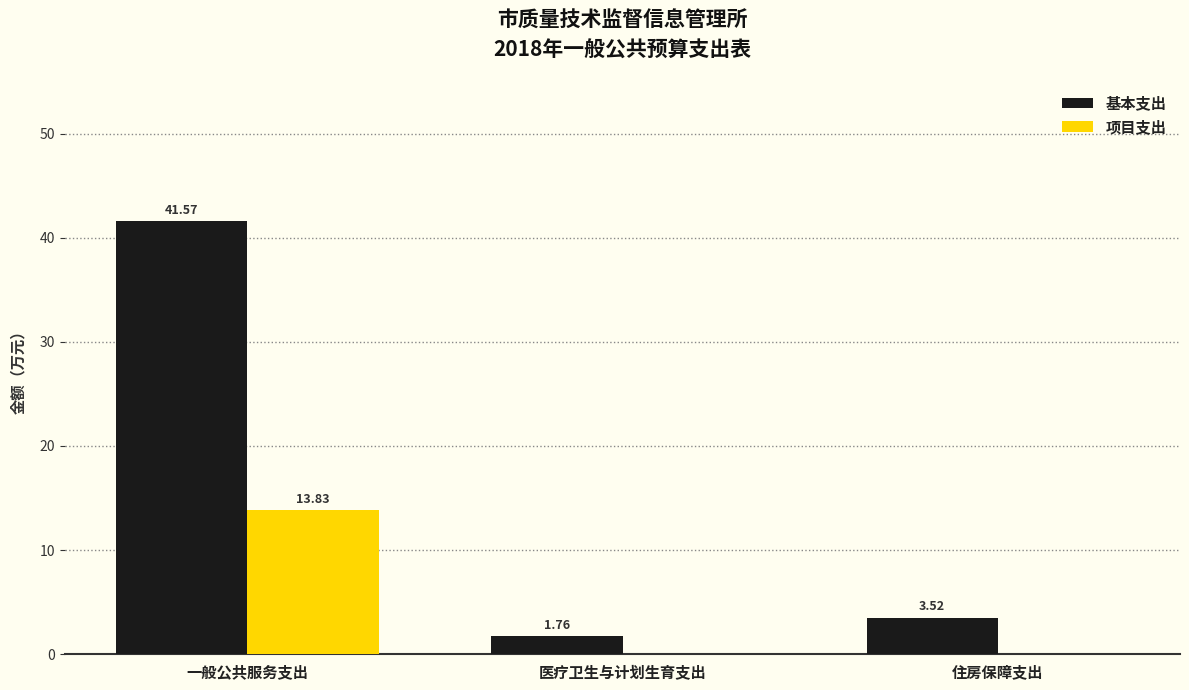

At which category is the sum across all series the highest?

一般公共服务支出